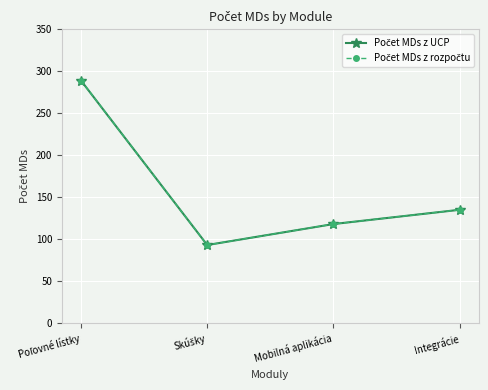

Reading left to right, list all the values displayed in this chart.

Počet MDs z UCP: Poľovné lístky=289	Skúšky=93	Mobilná aplikácia=118	Integrácie=135
Počet MDs z rozpočtu: Poľovné lístky=289	Skúšky=93	Mobilná aplikácia=118	Integrácie=135